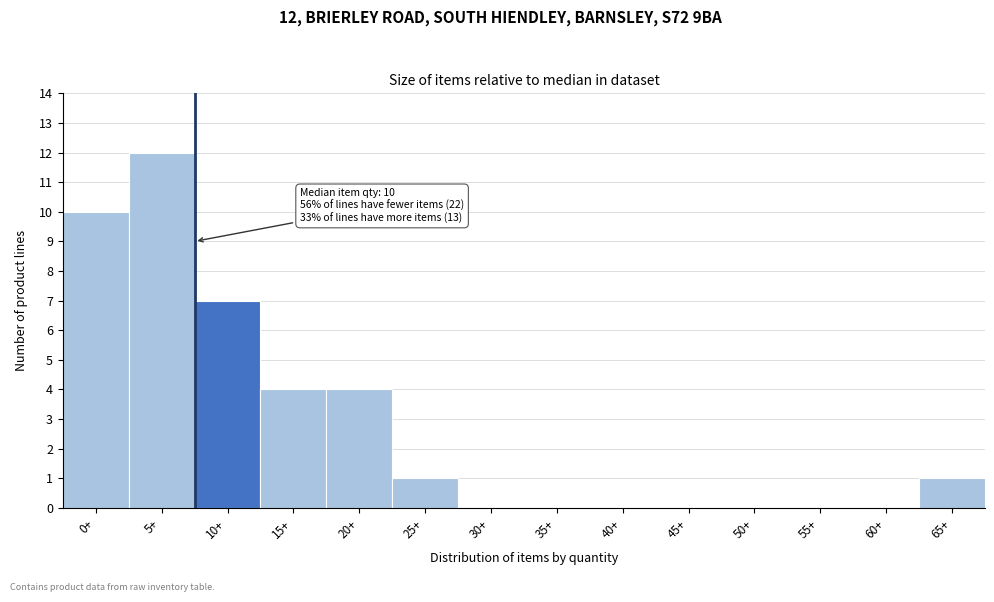

Reading left to right, transcribe all the data shown in this chart.

0+=10	5+=12	10+=7	15+=4	20+=4	25+=1	30+=0	35+=0	40+=0	45+=0	50+=0	55+=0	60+=0	65+=1